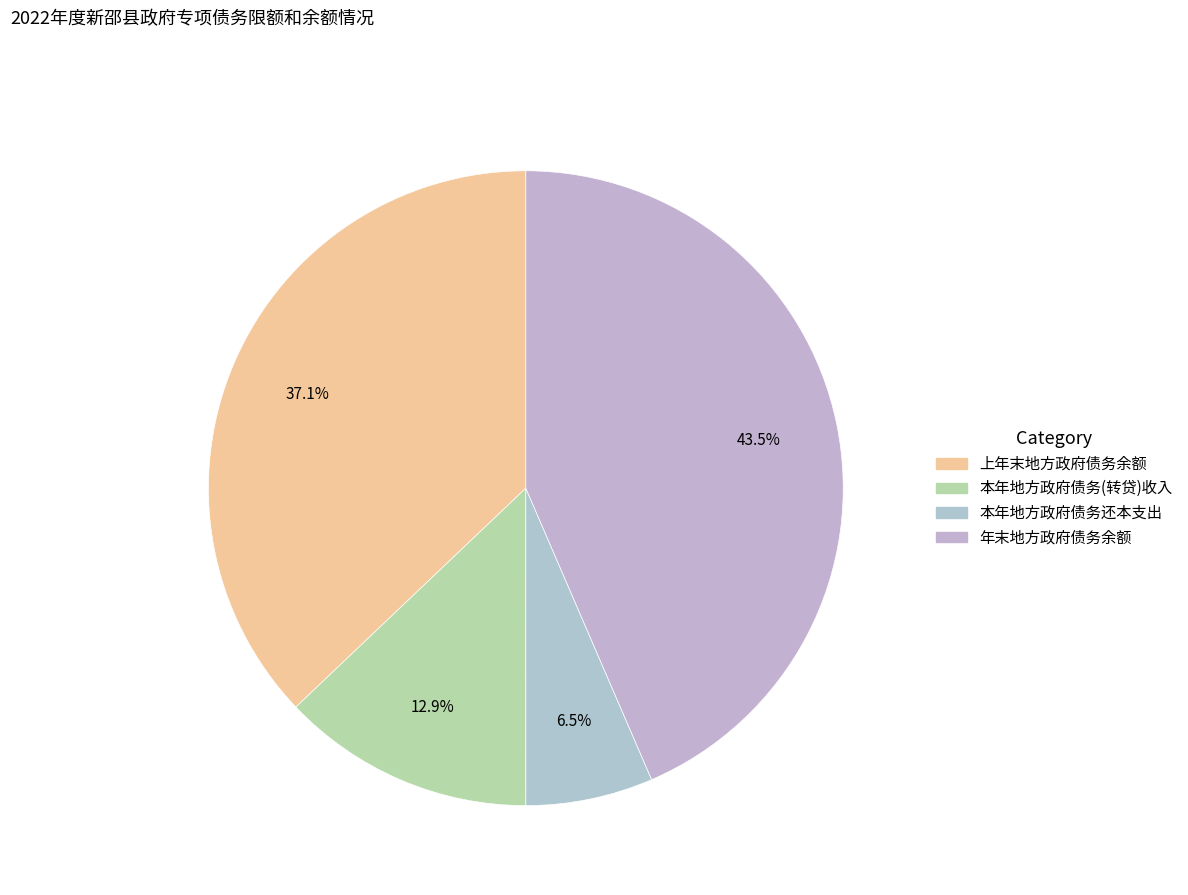

Which has a higher value, 年末地方政府债务余额 or 本年地方政府债务(转贷)收入?

年末地方政府债务余额